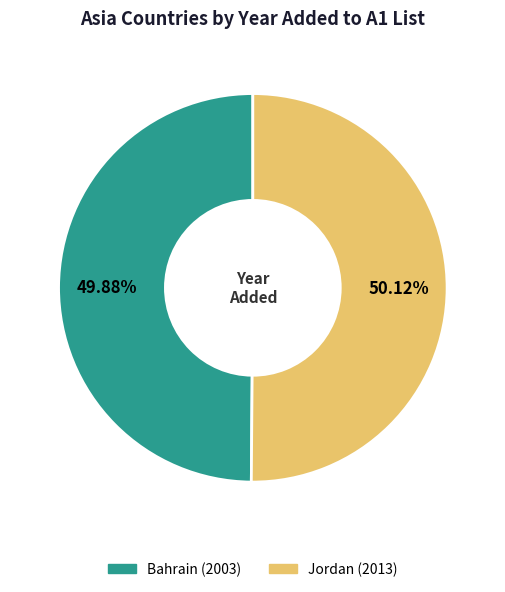

Do Jordan (2013) and Bahrain (2003) together represent more than half of the pie?

Yes